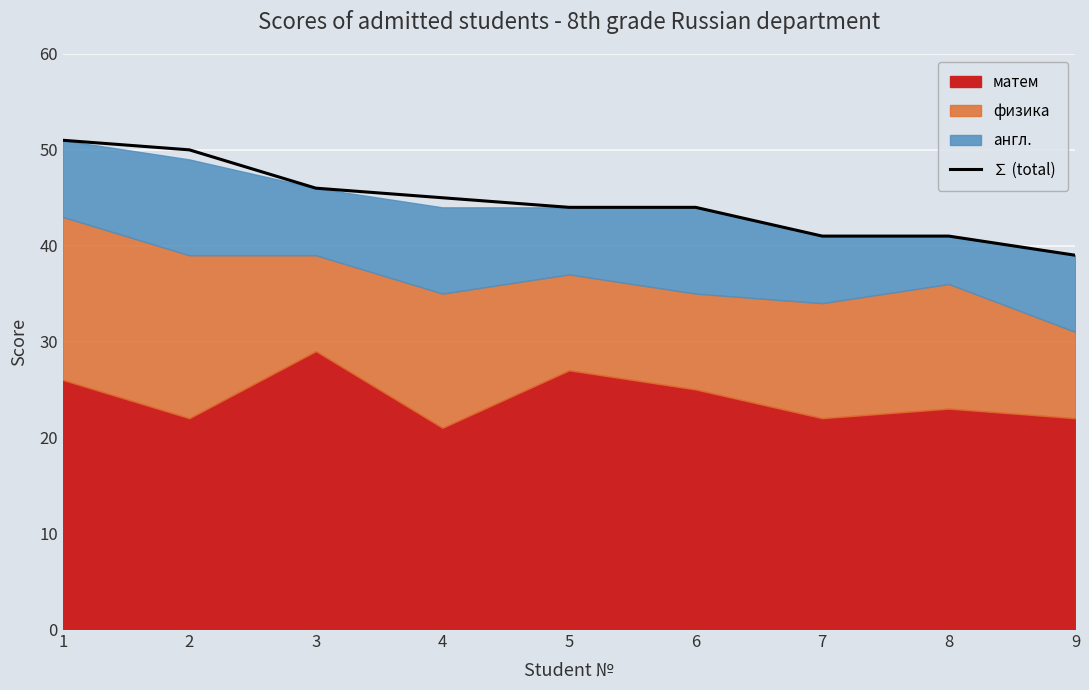

How many values exceed 44?

4